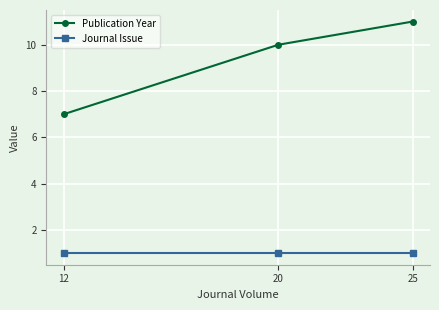

What is the minimum value for Publication Year?

7